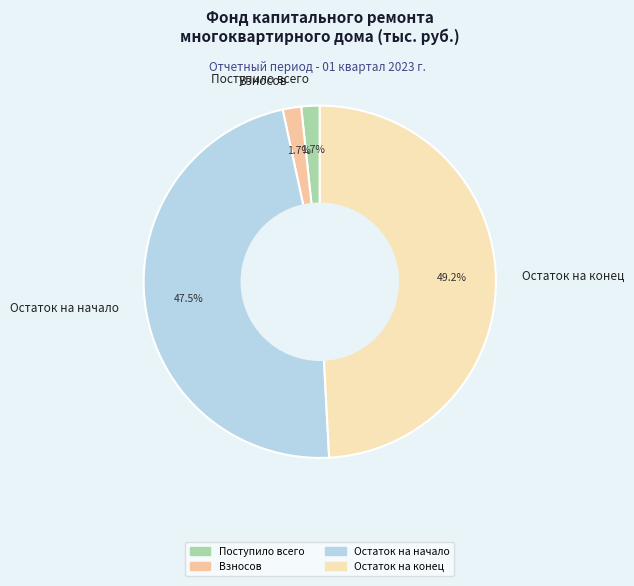

Is there a majority slice in this chart?

No